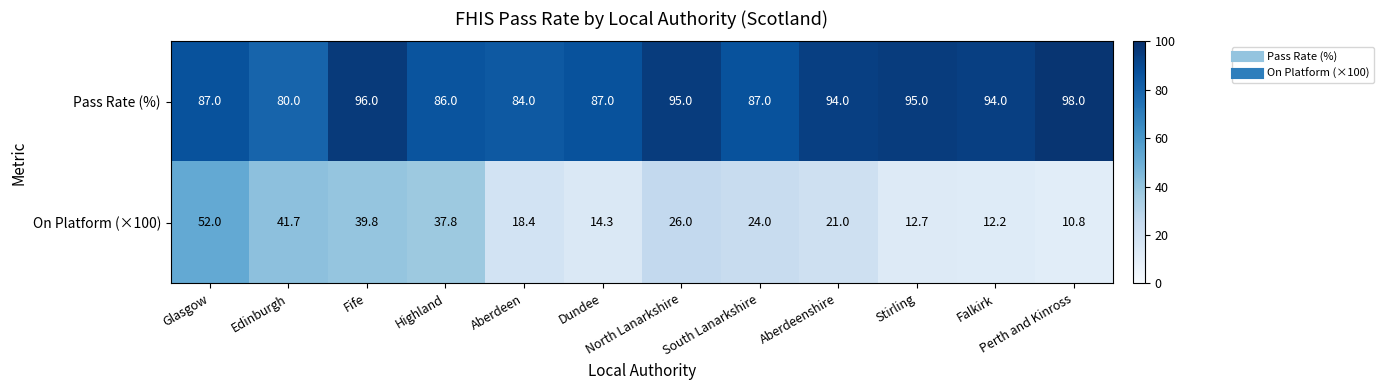

What is the approximate value of On Platform (×100) at Falkirk?

12.2